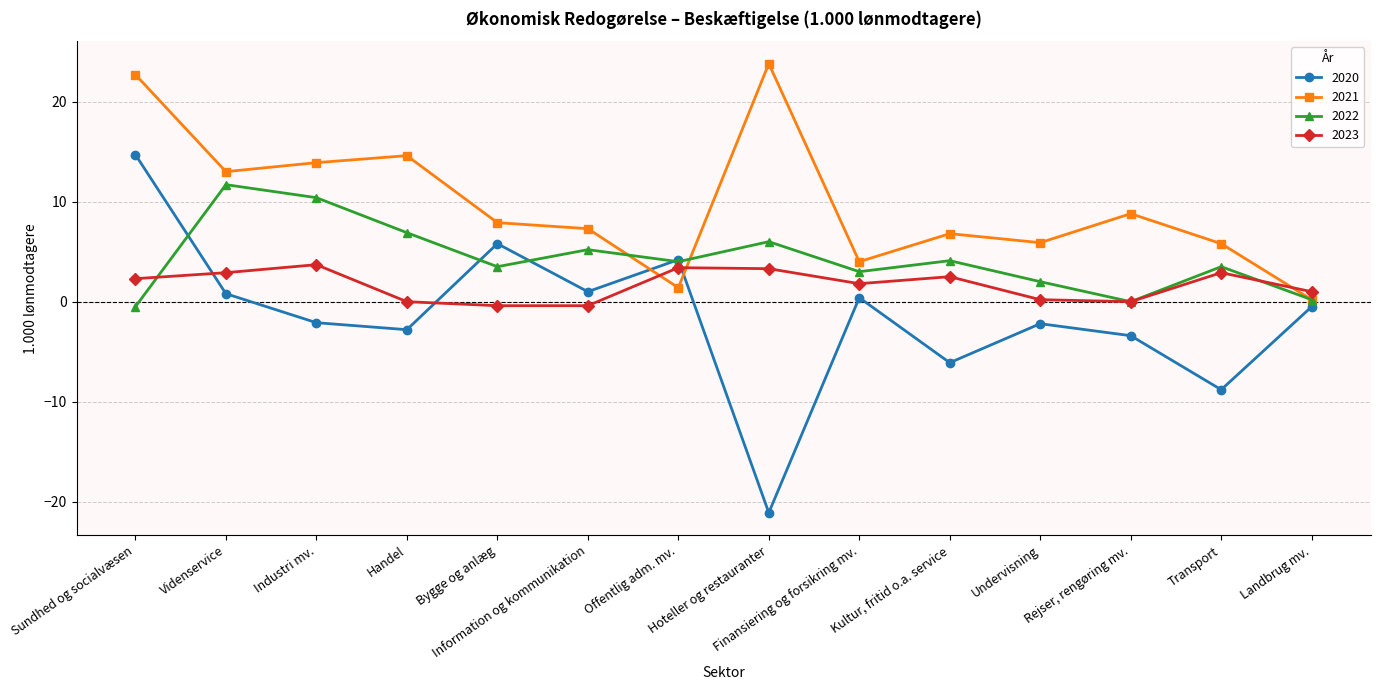

What is the value of the 2021 point at the 11th from the left?

5.9